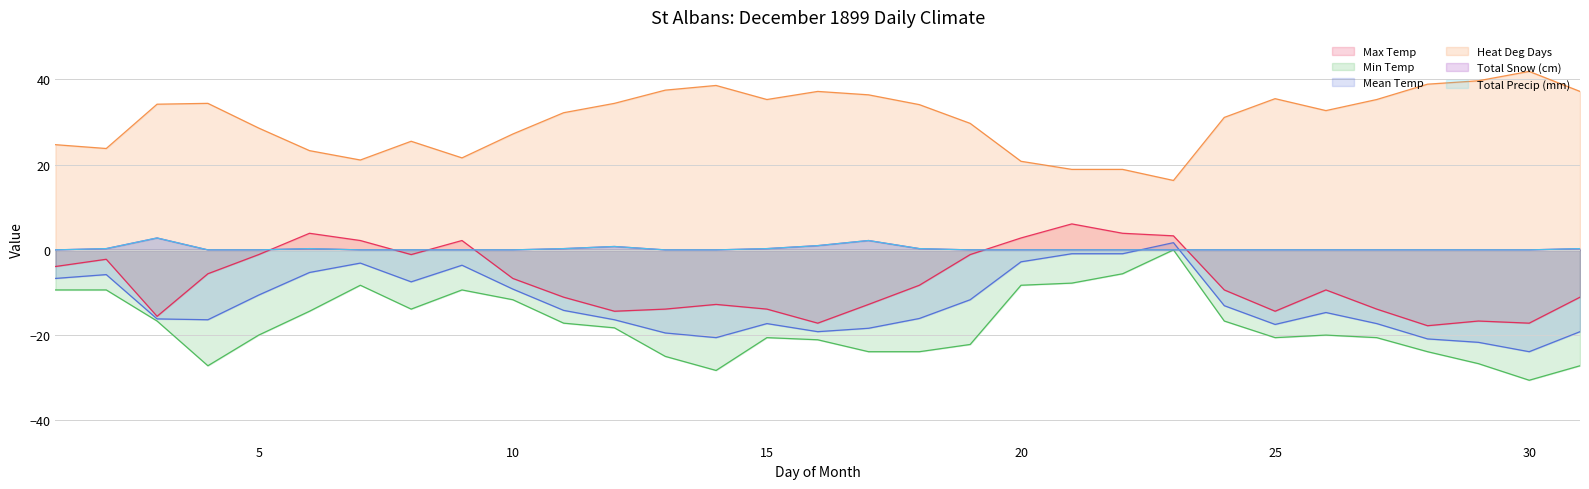

Does the chart display data point markers on the line(s)?

No